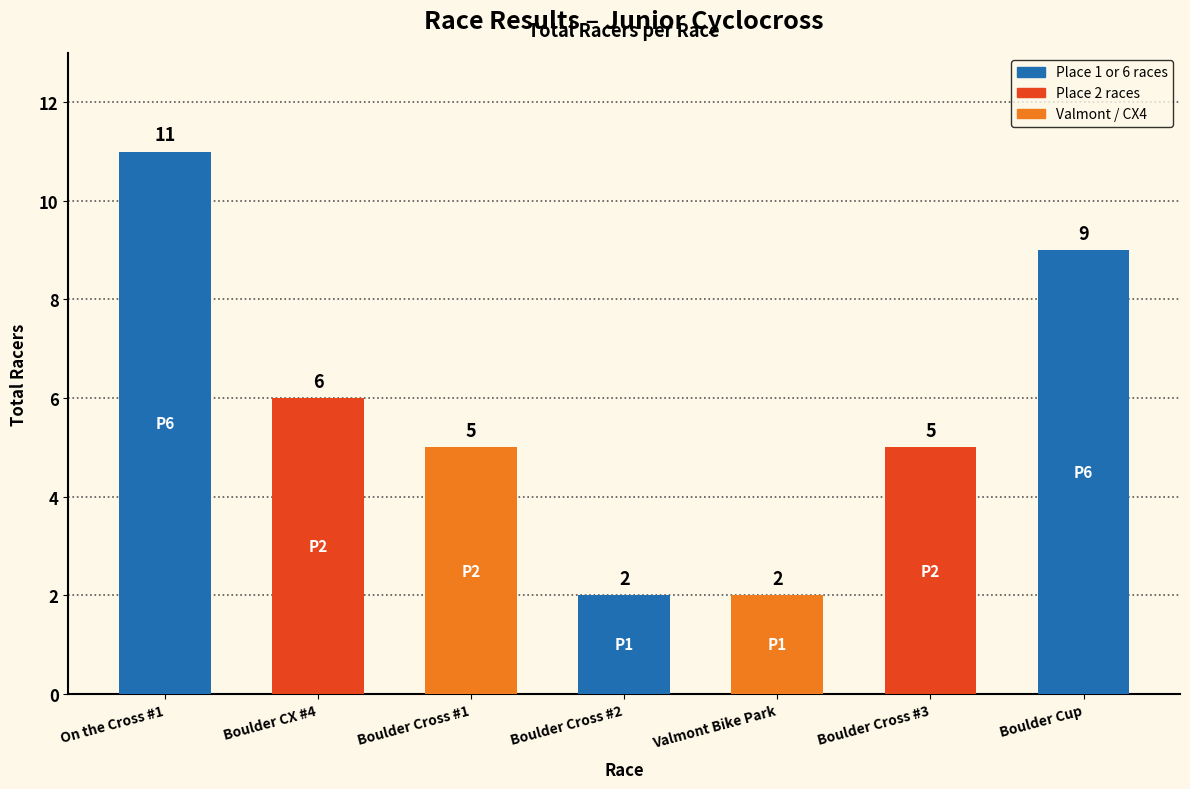

Approximately how many times larger is the value at Valmont Bike Park compared to Boulder CX #4?

0.3